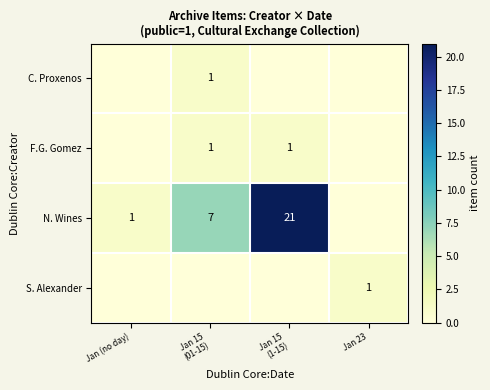

What is the highest value of the S. Alexander series?

1